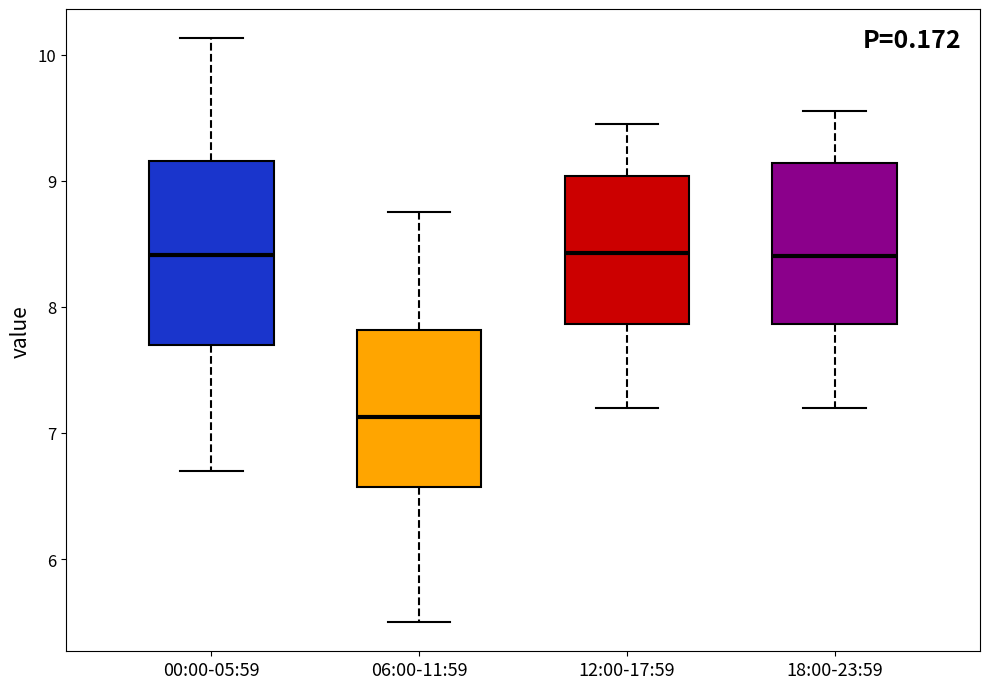

Comparing the boxes themselves (not the whiskers), which one is the tallest?

00:00-05:59